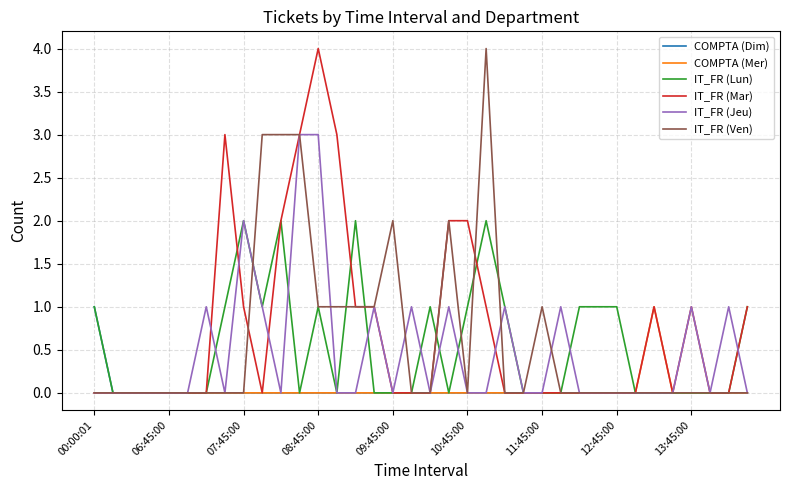

What is the greatest value displayed?

4